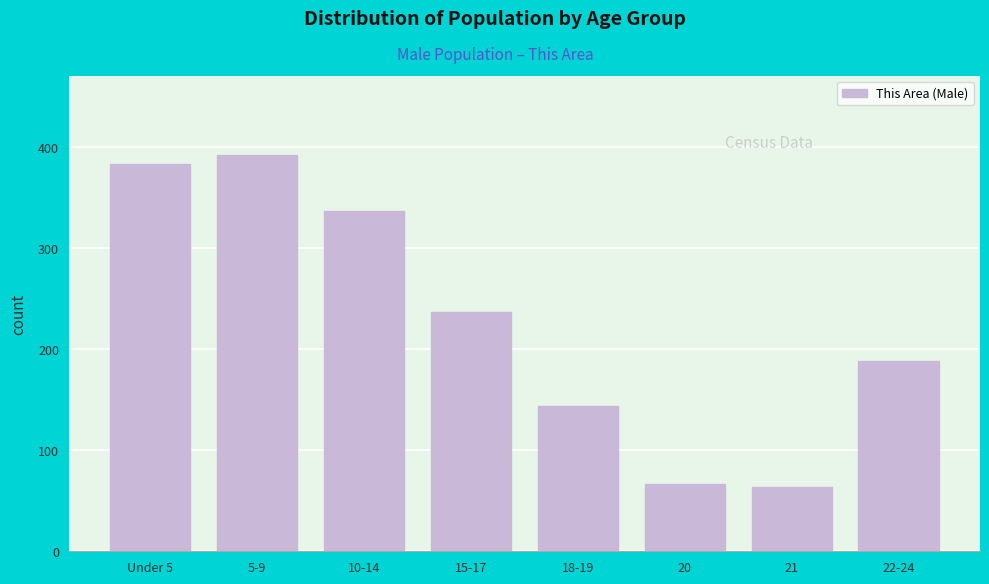

Reading right to left, what are all the values shown in this chart?

22-24=188	21=64	20=67	18-19=144	15-17=237	10-14=337	5-9=392	Under 5=383